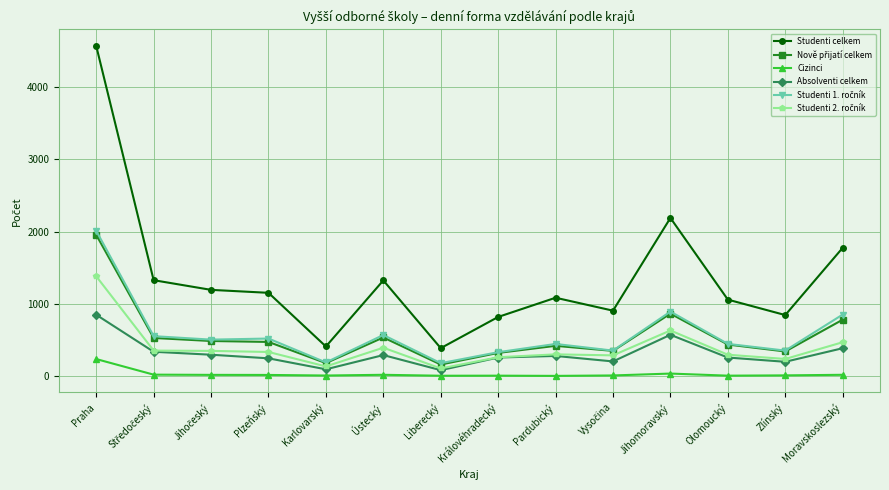

Between Plzeňský and Královéhradecký, which series saw the biggest shift?

Studenti celkem